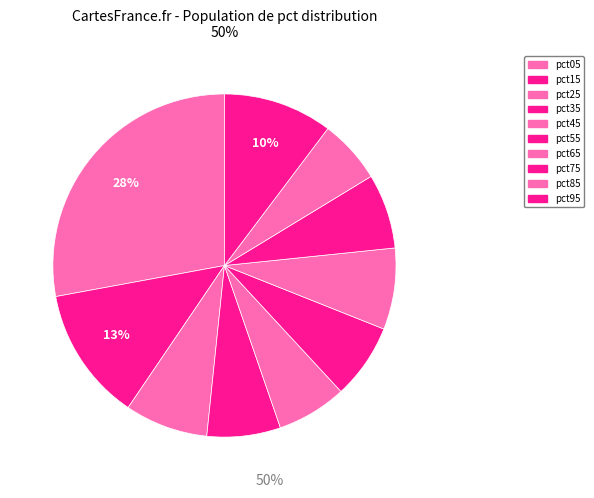

Combined, do pct45 and pct65 account for over 50%?

No